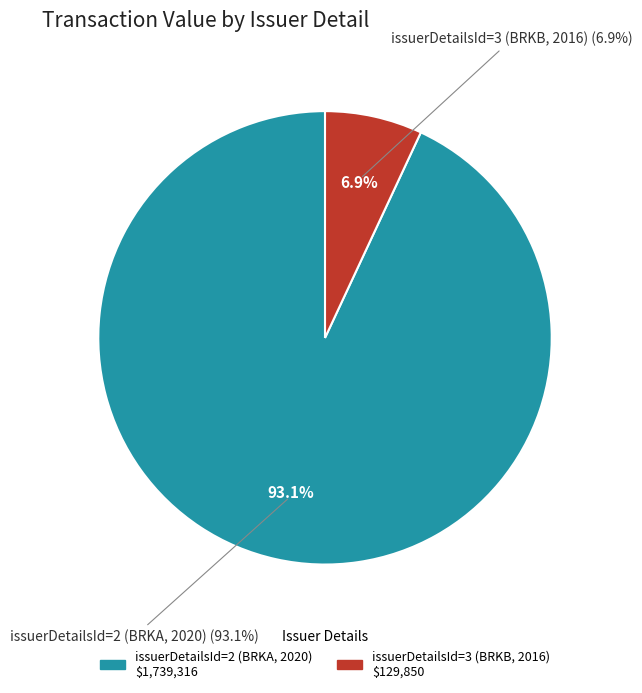

What is the largest slice in the pie chart?

issuerDetailsId=2 (BRKA, 2020)